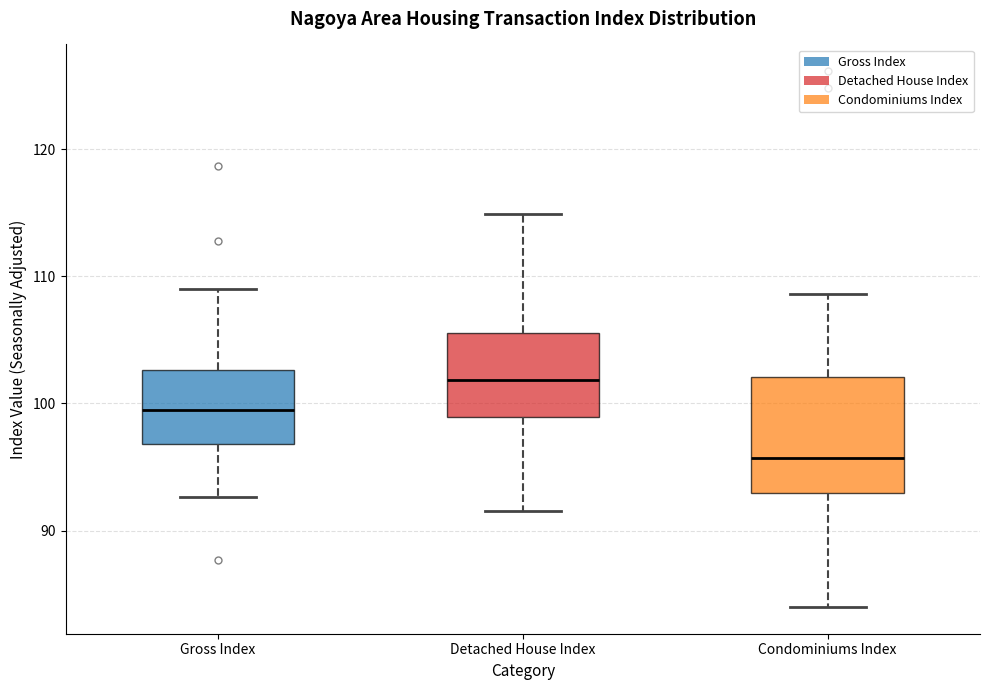

Which box's median line is the lowest?

Condominiums Index